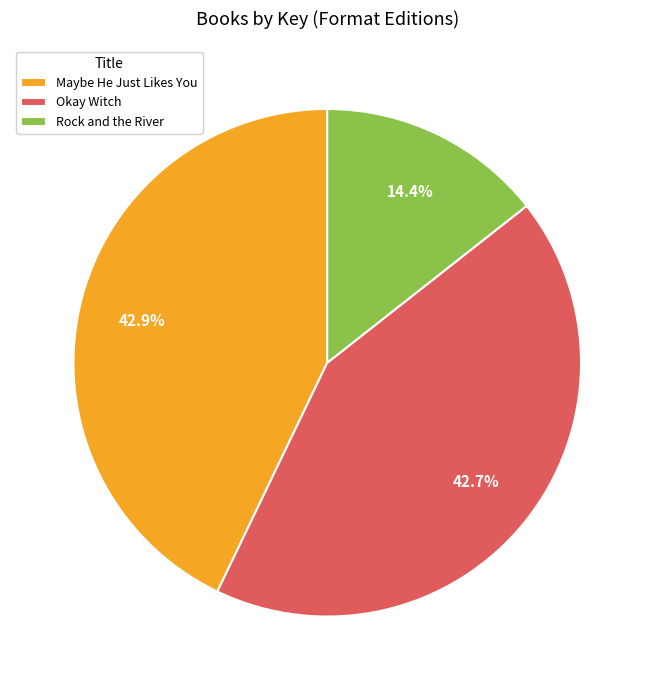

Count the number of slices in the pie.

3